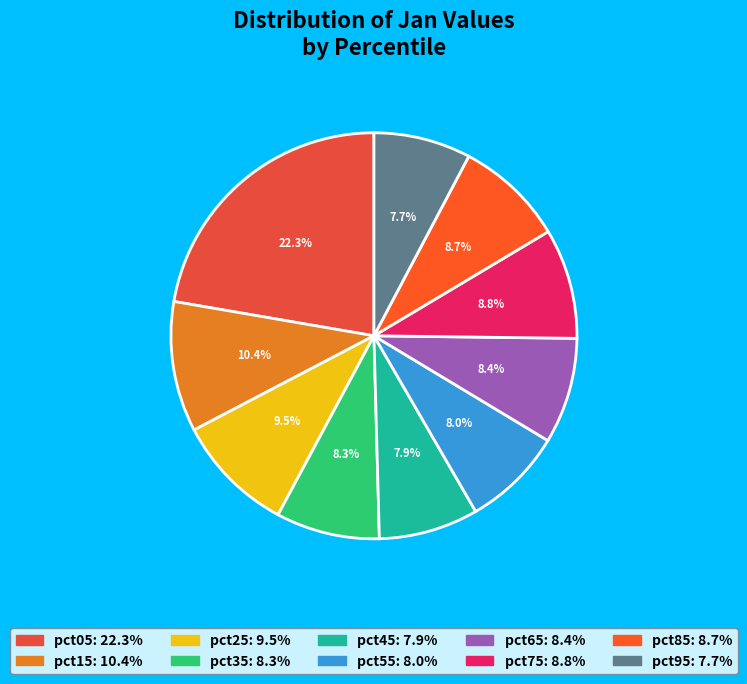

Is pct05 the majority of the pie?

No